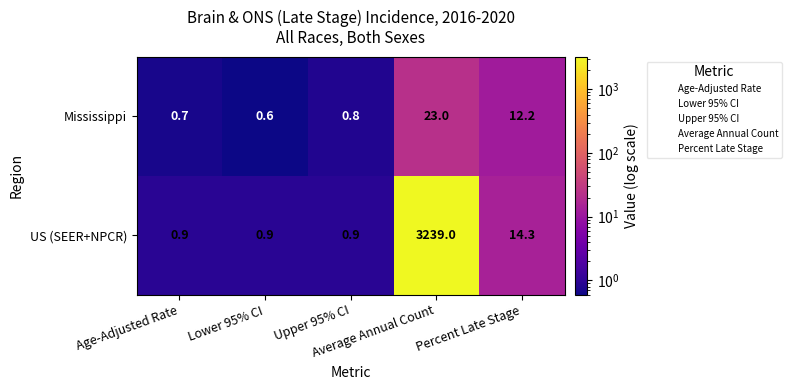

What is the lowest value of the US (SEER+NPCR) series?

0.9